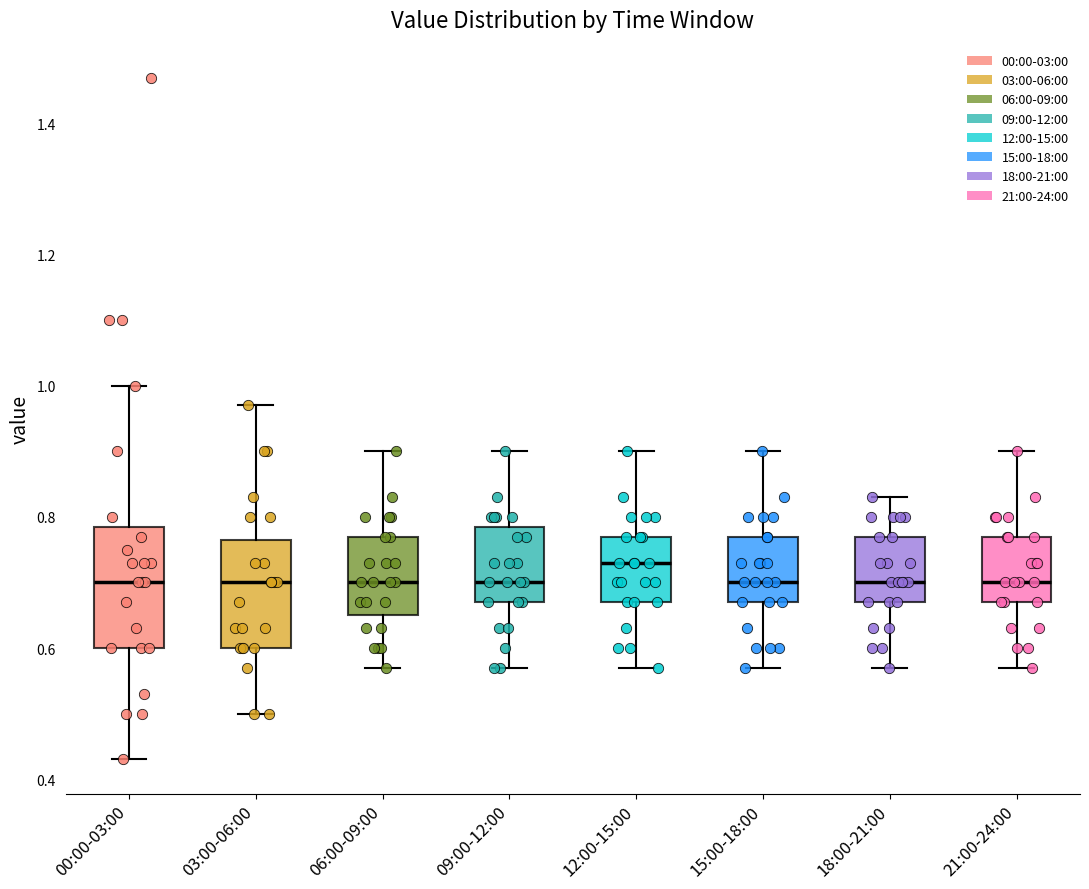

Comparing the boxes themselves (not the whiskers), which one is the tallest?

00:00-03:00